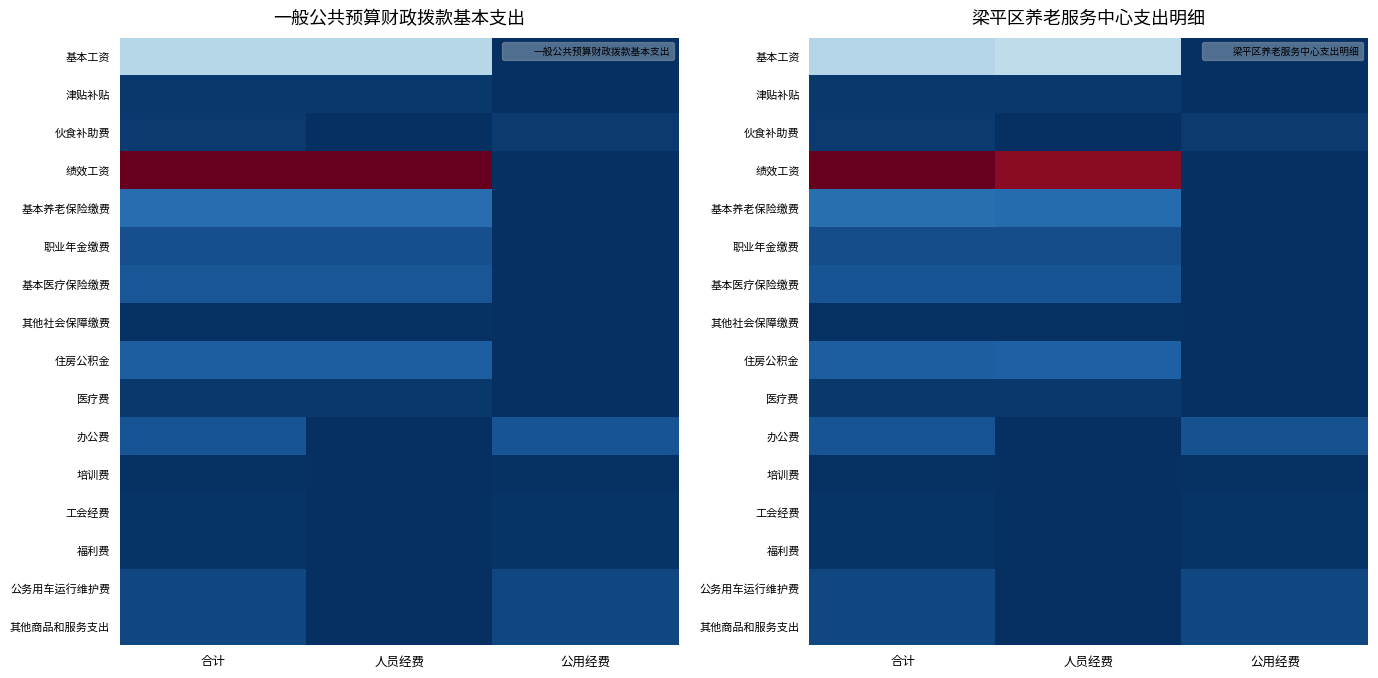

Between 合计 and 公用经费, which series saw the biggest shift?

绩效工资